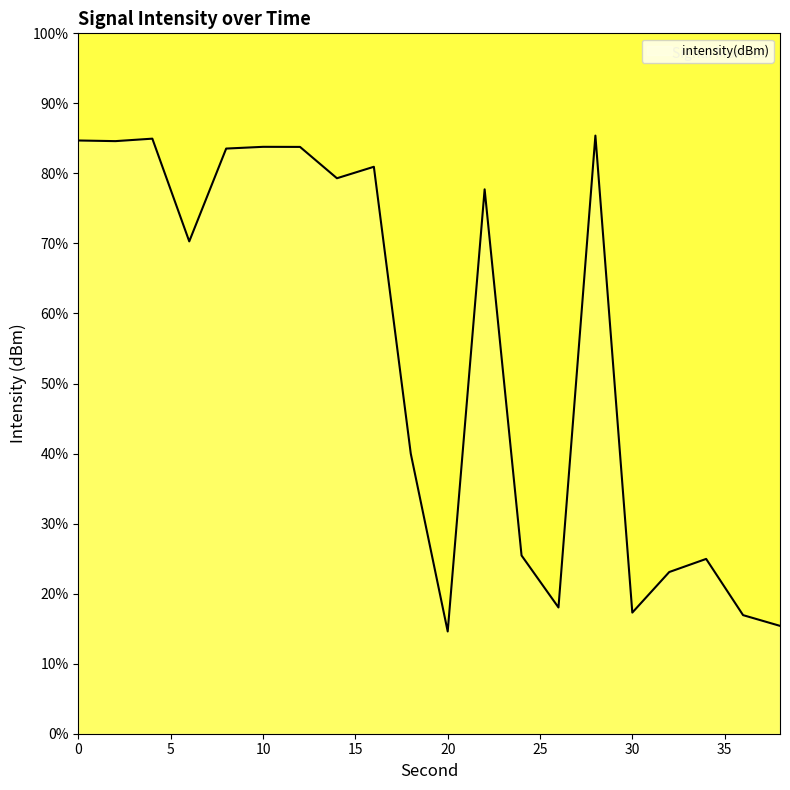

Does the chart display data point markers on the line(s)?

No